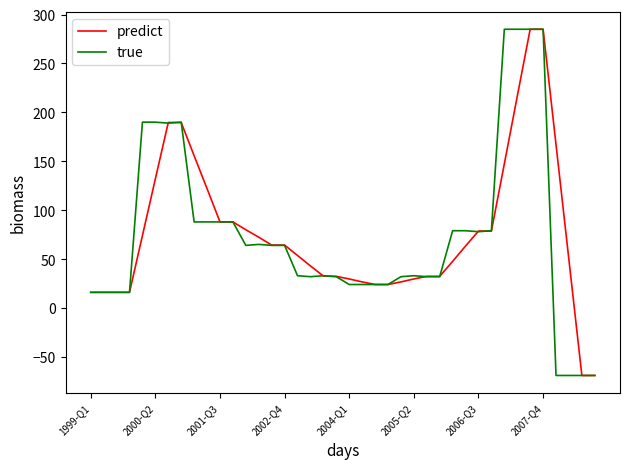

What is the minimum value shown in the chart?

-69.0